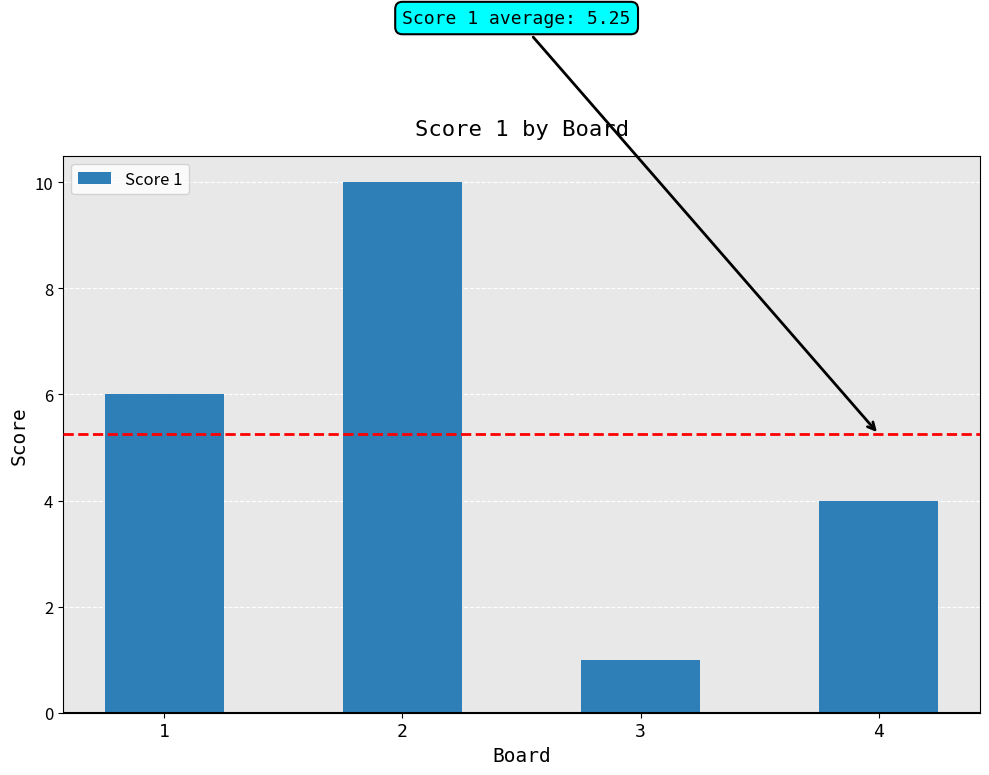

List the labels in order of value, smallest first.

3, 4, 1, 2